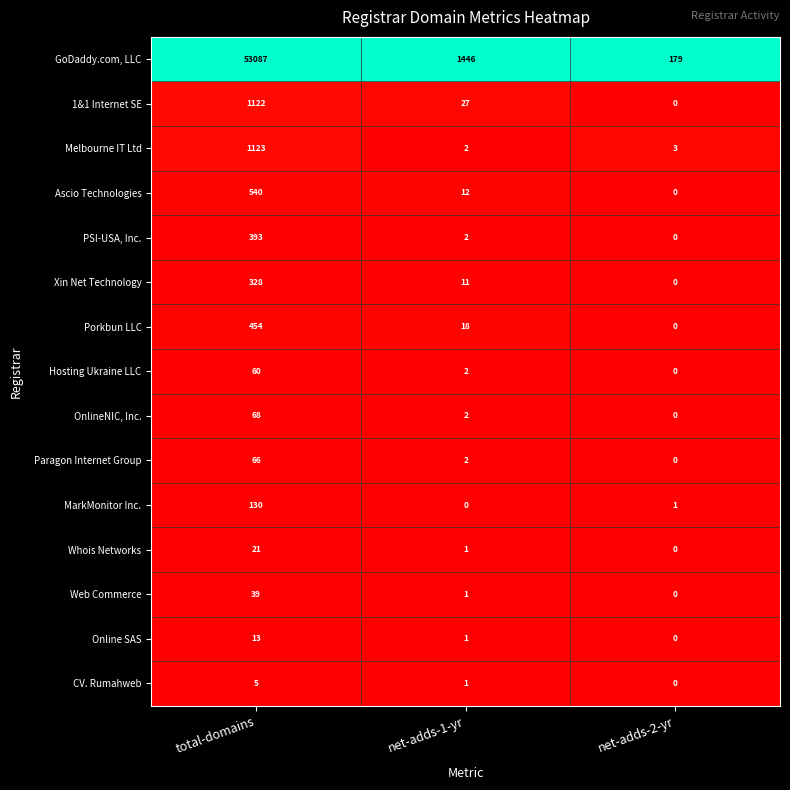

Between total-domains and net-adds-1-yr, which series saw the biggest shift?

GoDaddy.com, LLC